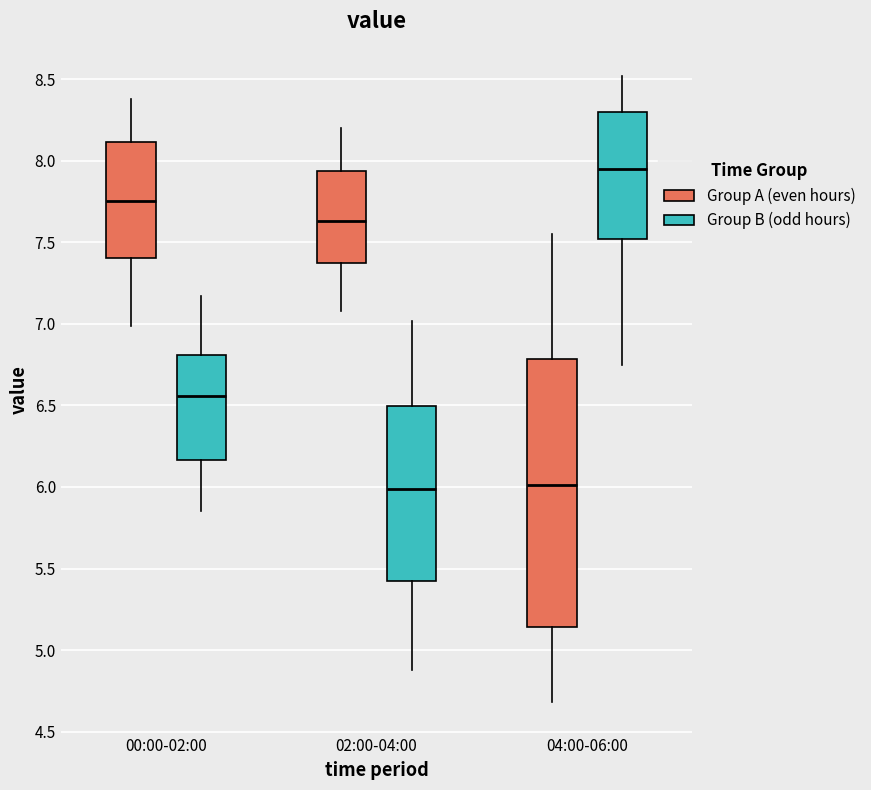

Comparing the boxes themselves (not the whiskers), which one is the tallest?

04:00-06:00 (Group A (even hours))